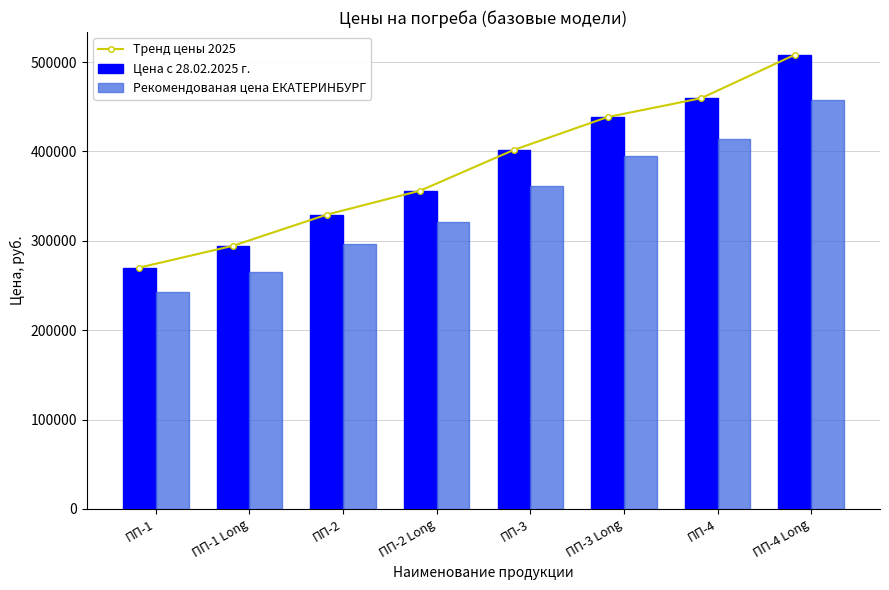

The value of Цена с 28.02.2025 г. at ПП-2 Long is 517295. True or false?

False